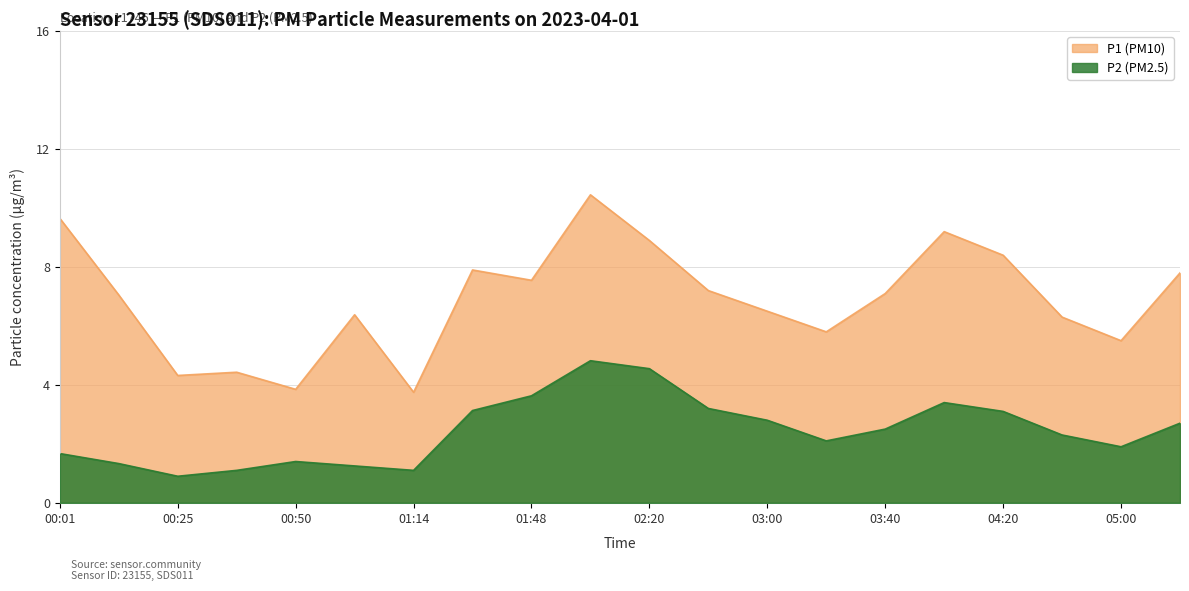

What is the total value across all series at 00:25?

5.2